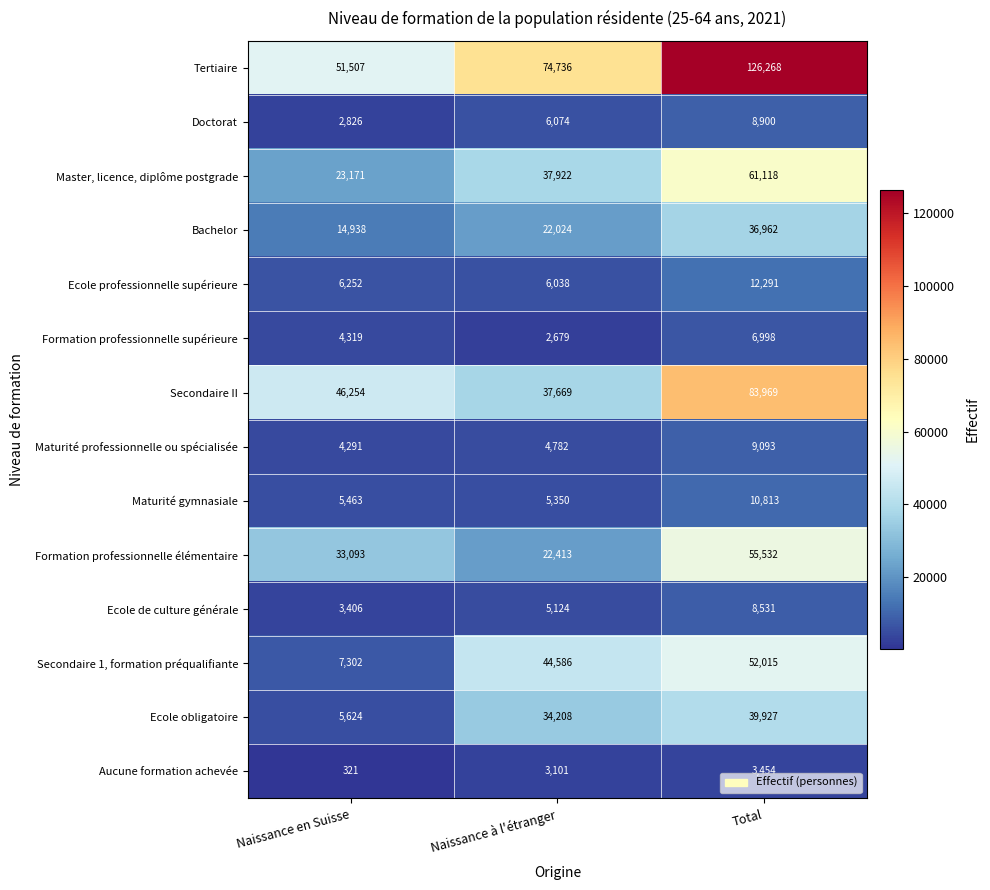

What is the difference between the Aucune formation achevée values at Naissance en Suisse and Naissance à l'étranger?

2780